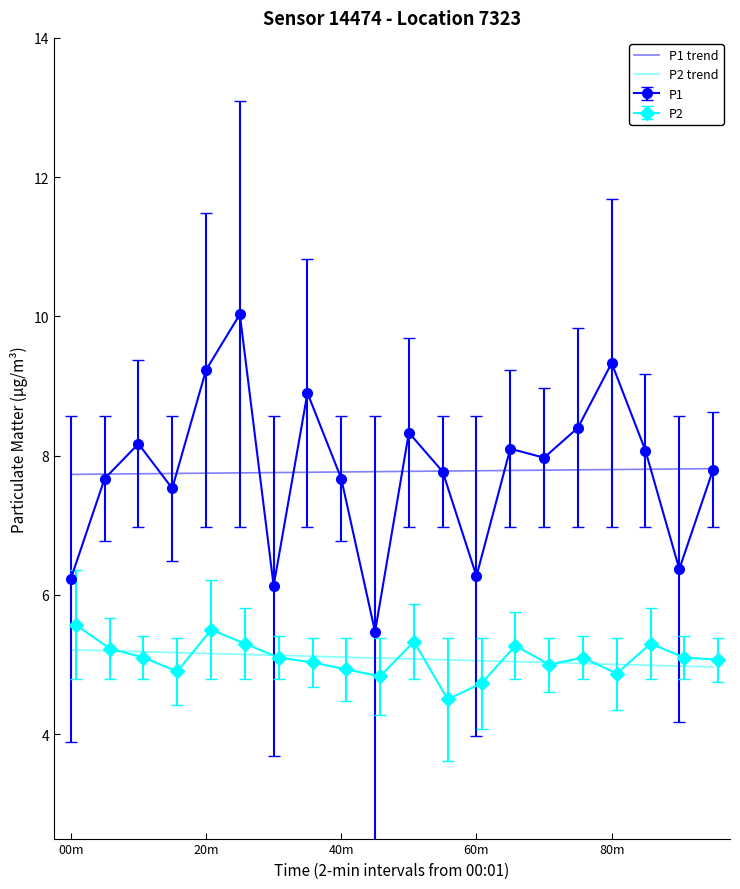

What is the maximum value for P2 trend?

5.2